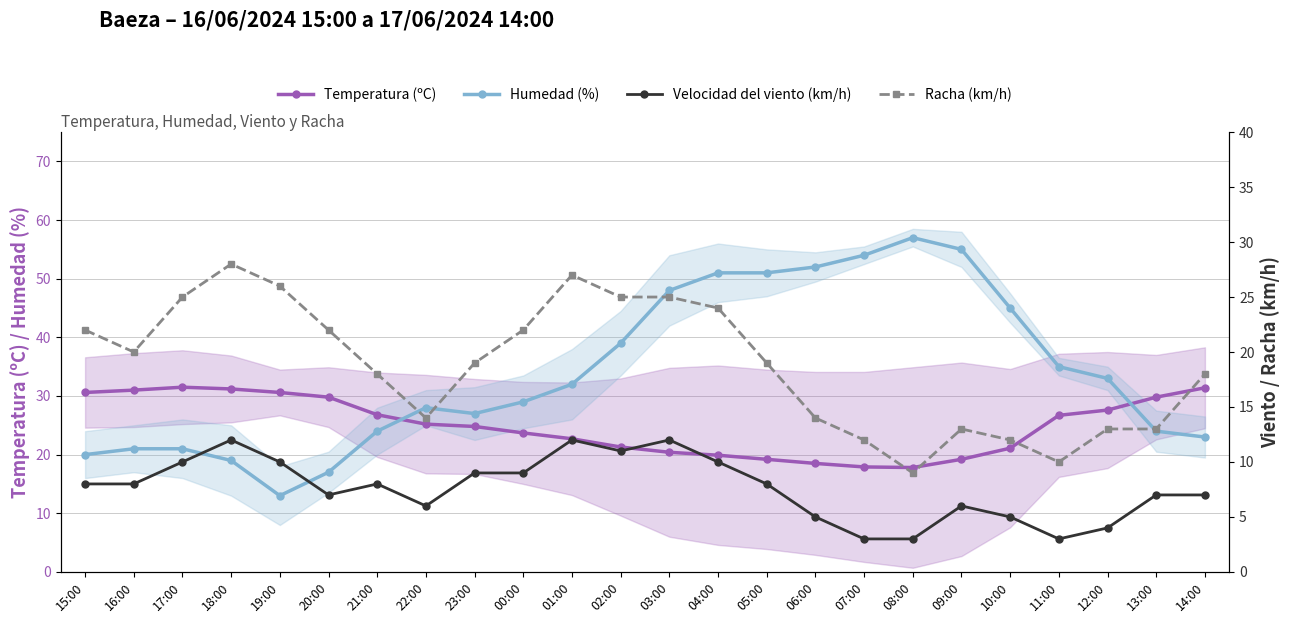

Which label corresponds to the smallest value in the chart?

07:00